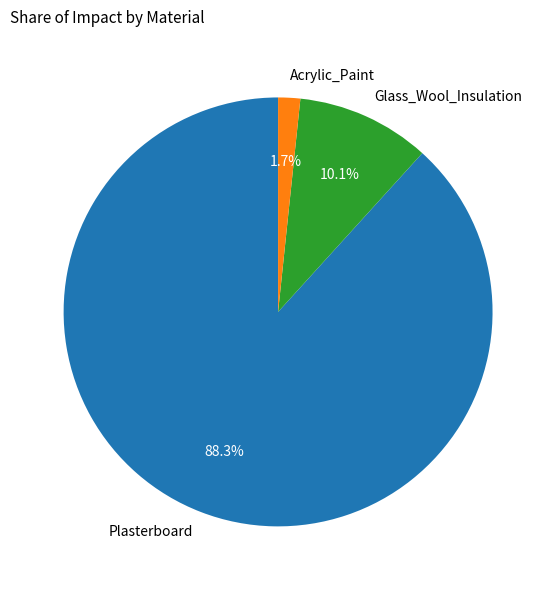

To the nearest percent, what portion does Glass_Wool_Insulation represent?

10%